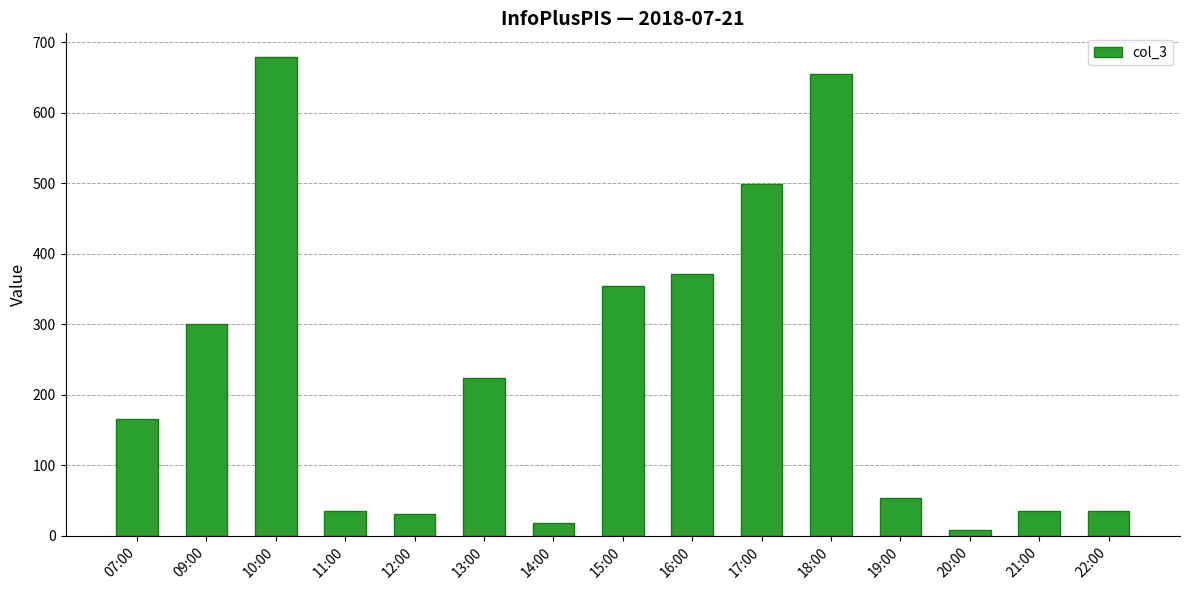

Between 13:00 and 16:00, which is larger?

16:00